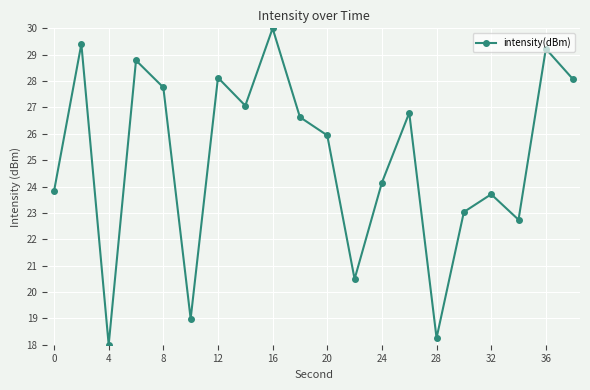

What is the difference between the maximum and second lowest values?

11.7